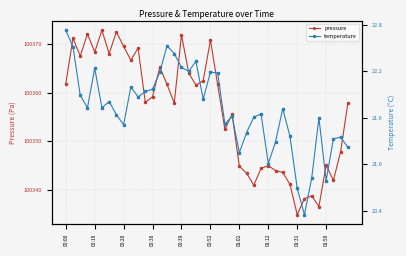

What is the maximum value for pressure?

100372.8